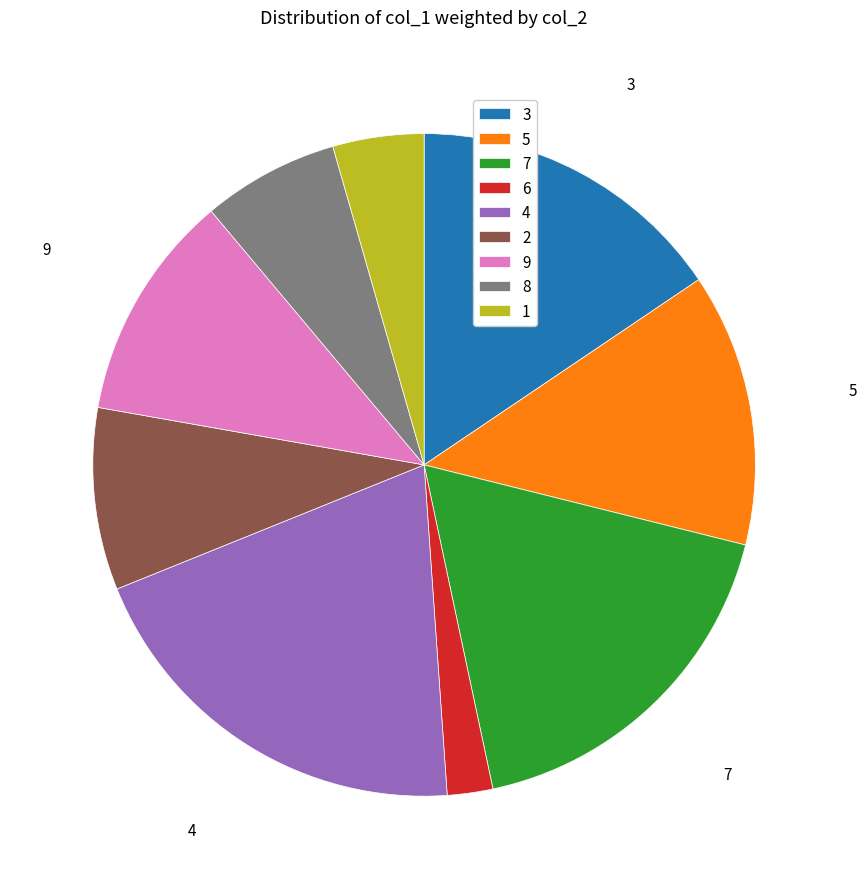

Count the number of slices in the pie.

9